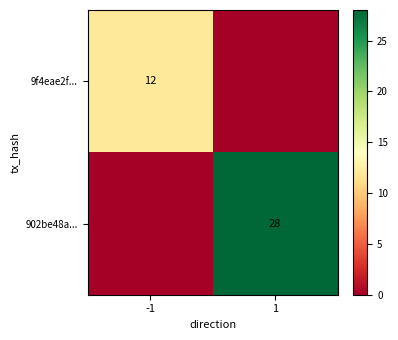

Is the value of 9f4eae2f... at -1 greater than the value of 902be48a... at 1?

No